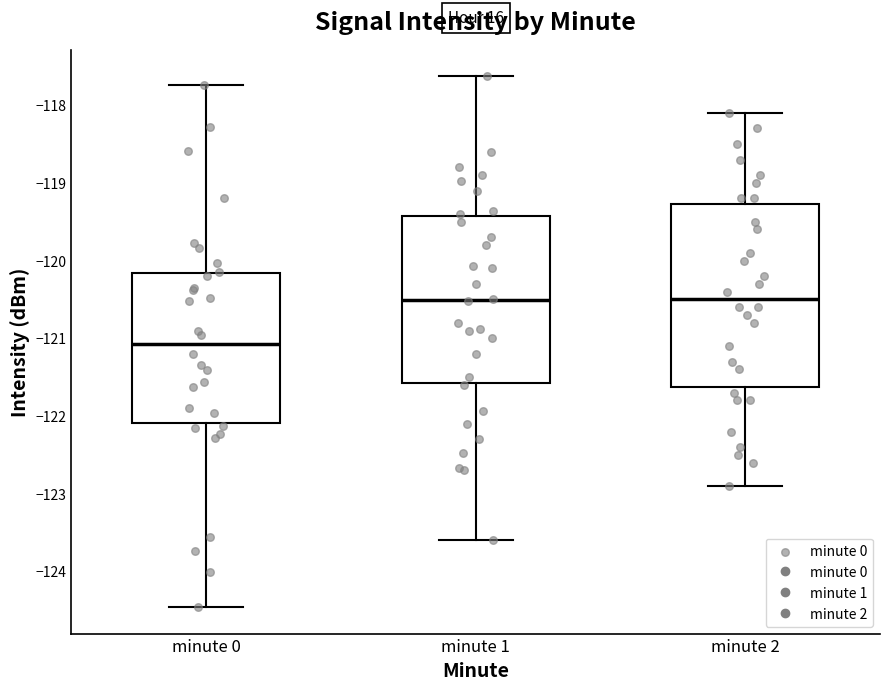

Where is the upper edge of the box for minute 2 on the y-axis? The values are not printed on the chart, so give them approximately, as read against the axis.

-119.3